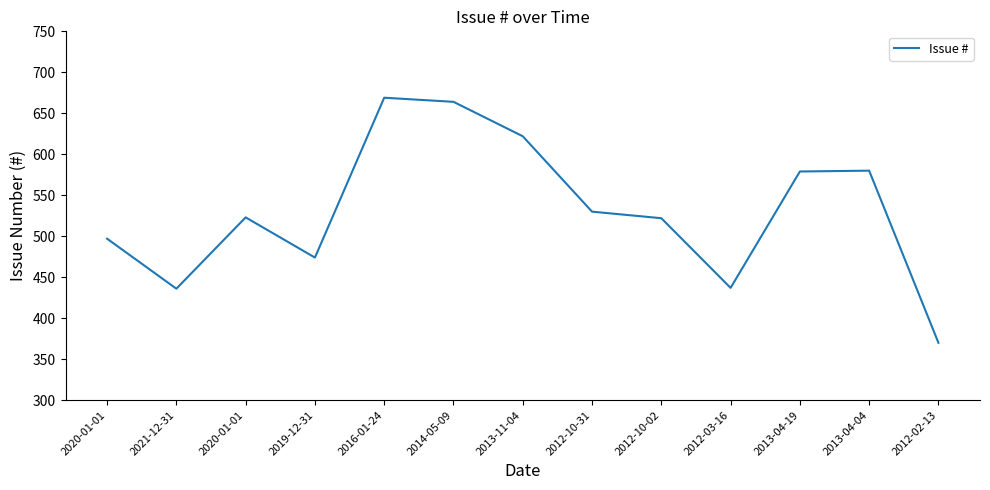

Reading right to left, what are all the values shown in this chart?

370	580	579	437	522	530	622	664	669	474	523	436	497